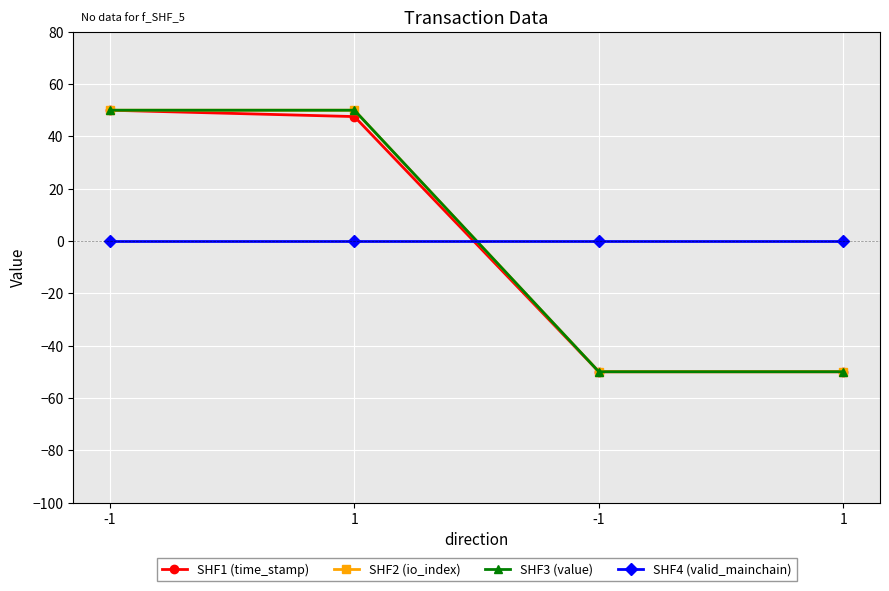

Reading right to left, extract all data points from this chart.

SHF1 (time_stamp): -50.0	-50.0	47.6	50.0
SHF2 (io_index): -50.0	-50.0	50.0	50.0
SHF3 (value): -50.0	-50.0	50.0	50.0
SHF4 (valid_mainchain): 0.0	0.0	0.0	0.0